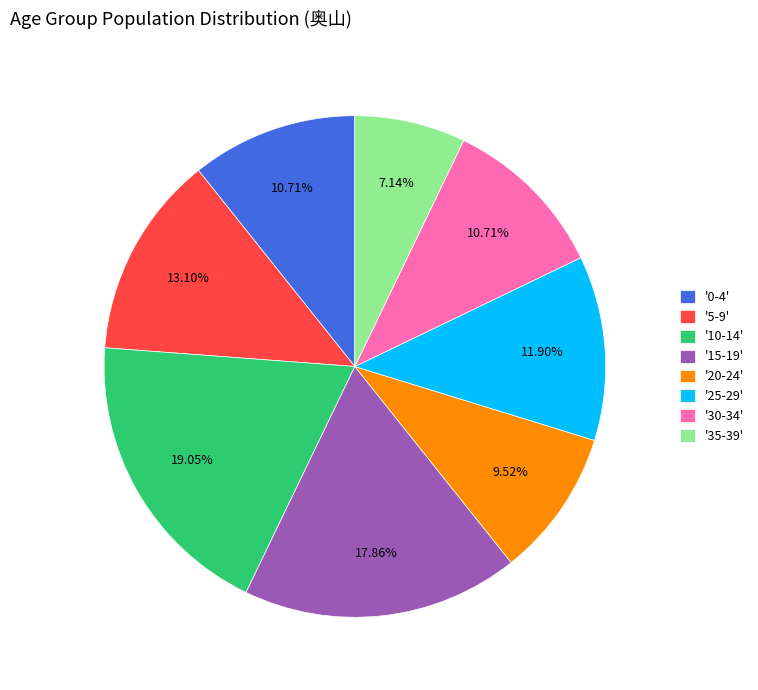

Which has a higher value, '10-14' or '0-4'?

'10-14'